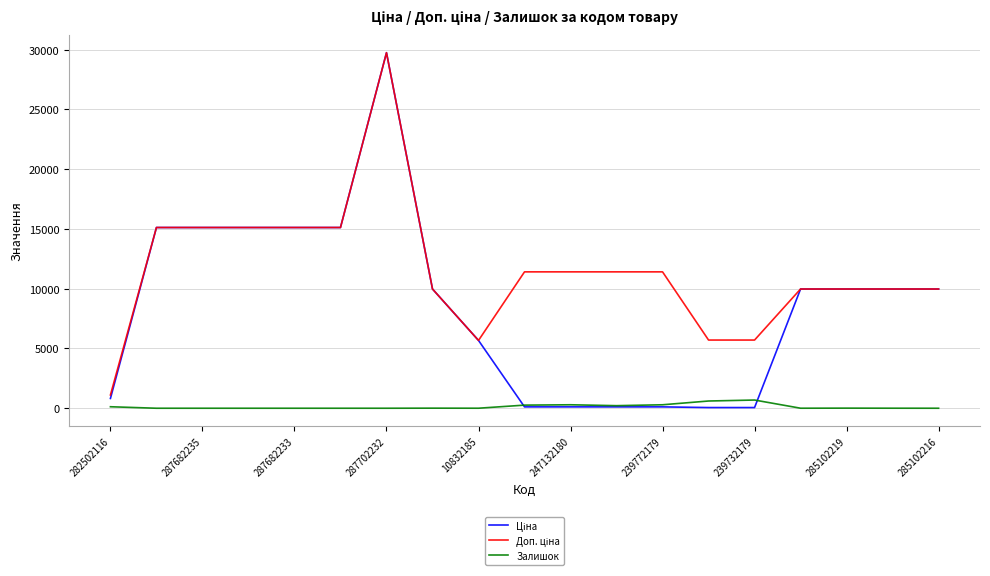

What is the maximum value for Залишок?

686.0